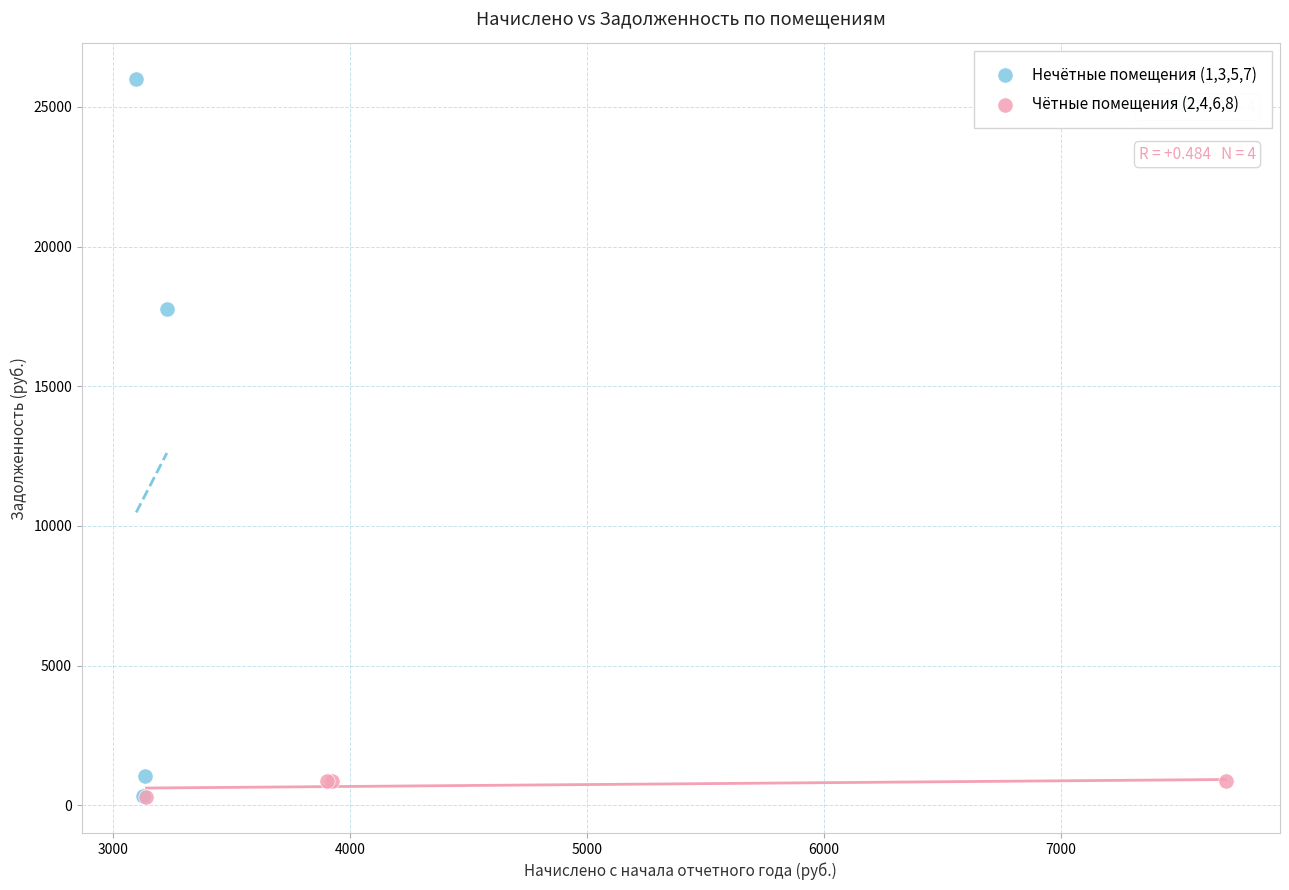

What are all the series names shown in the legend?

Нечётные помещения (1,3,5,7), Чётные помещения (2,4,6,8)